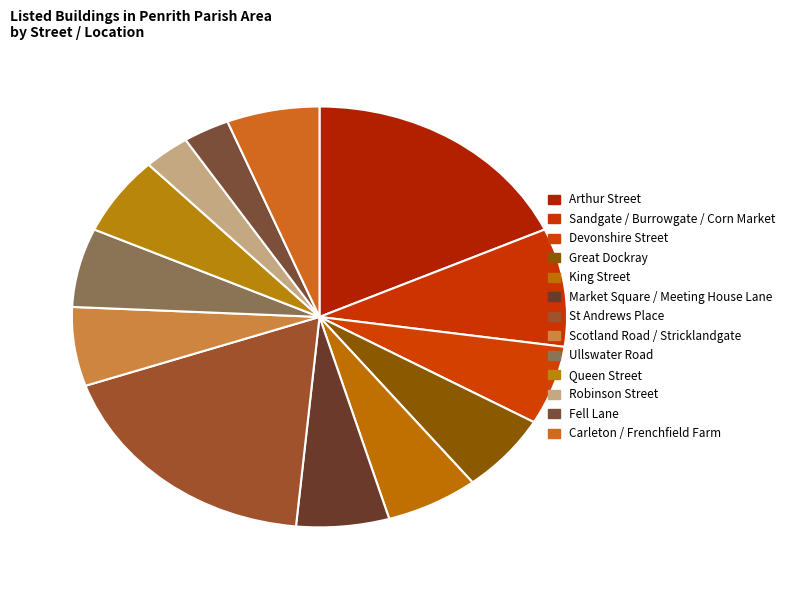

Approximately how many times larger is the value at Carleton / Frenchfield Farm compared to Fell Lane?

2.0